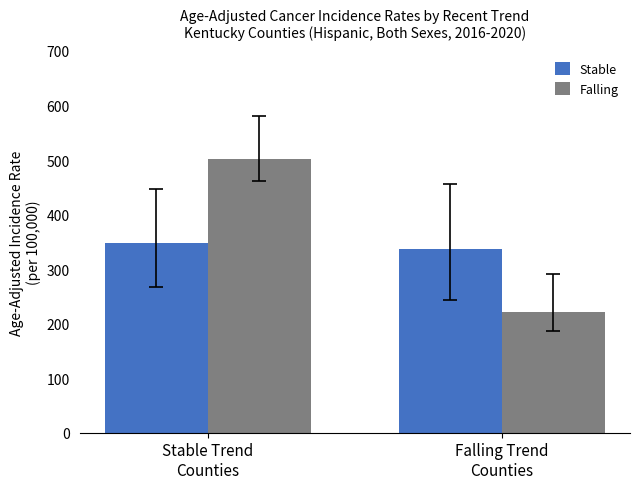

What is the smallest value displayed?

221.0